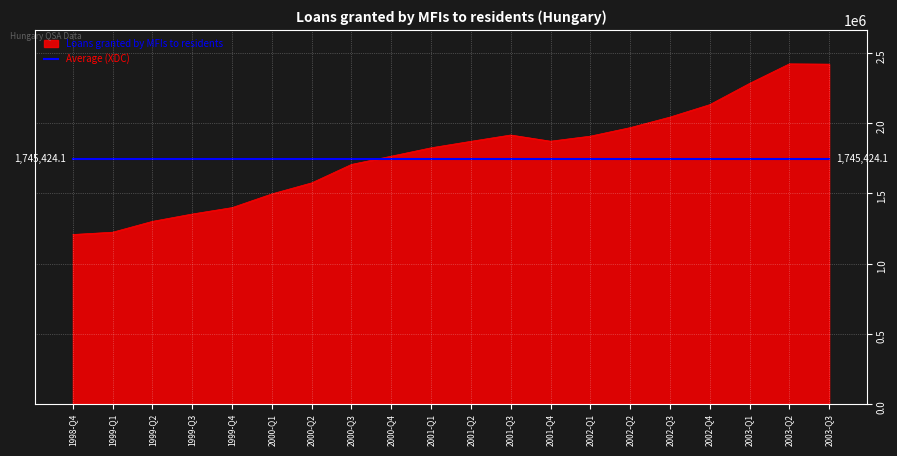

What is the minimum value shown in the chart?

1206724.0